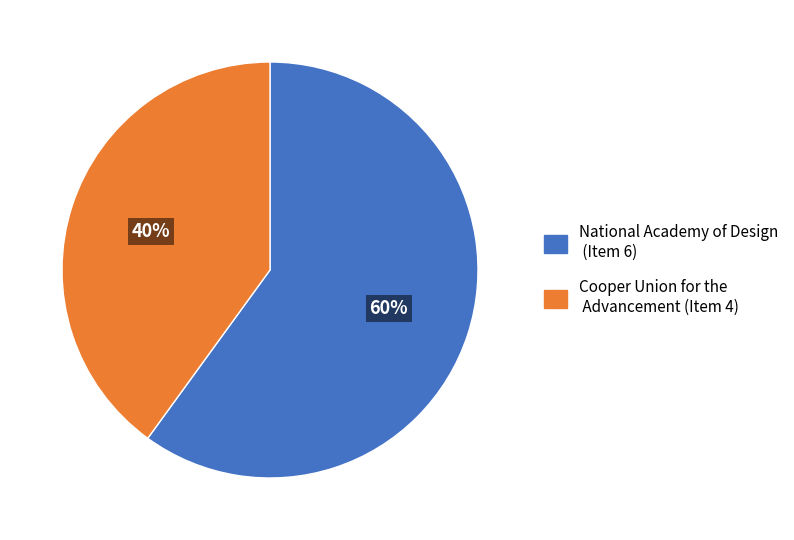

To the nearest percent, what is the difference between the largest and smallest slice percentages?

20%